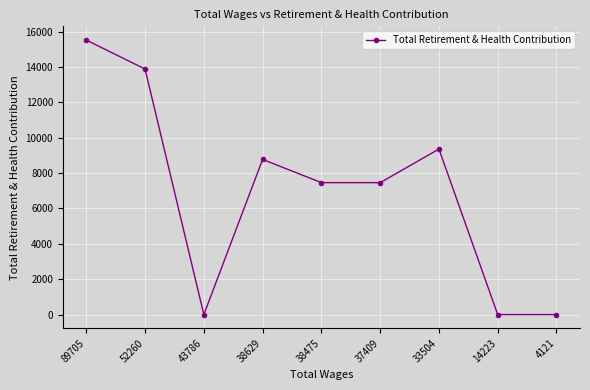

What is the average value?

6938